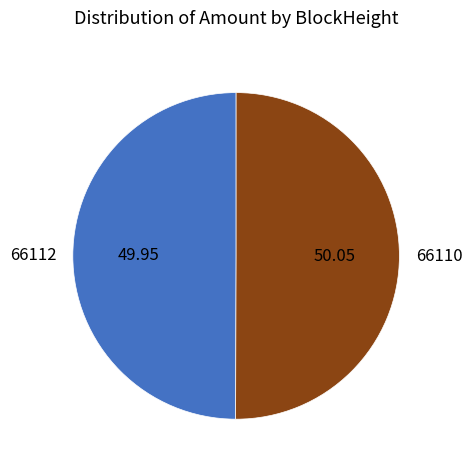

Do 66110 and 66112 together represent more than half of the pie?

Yes